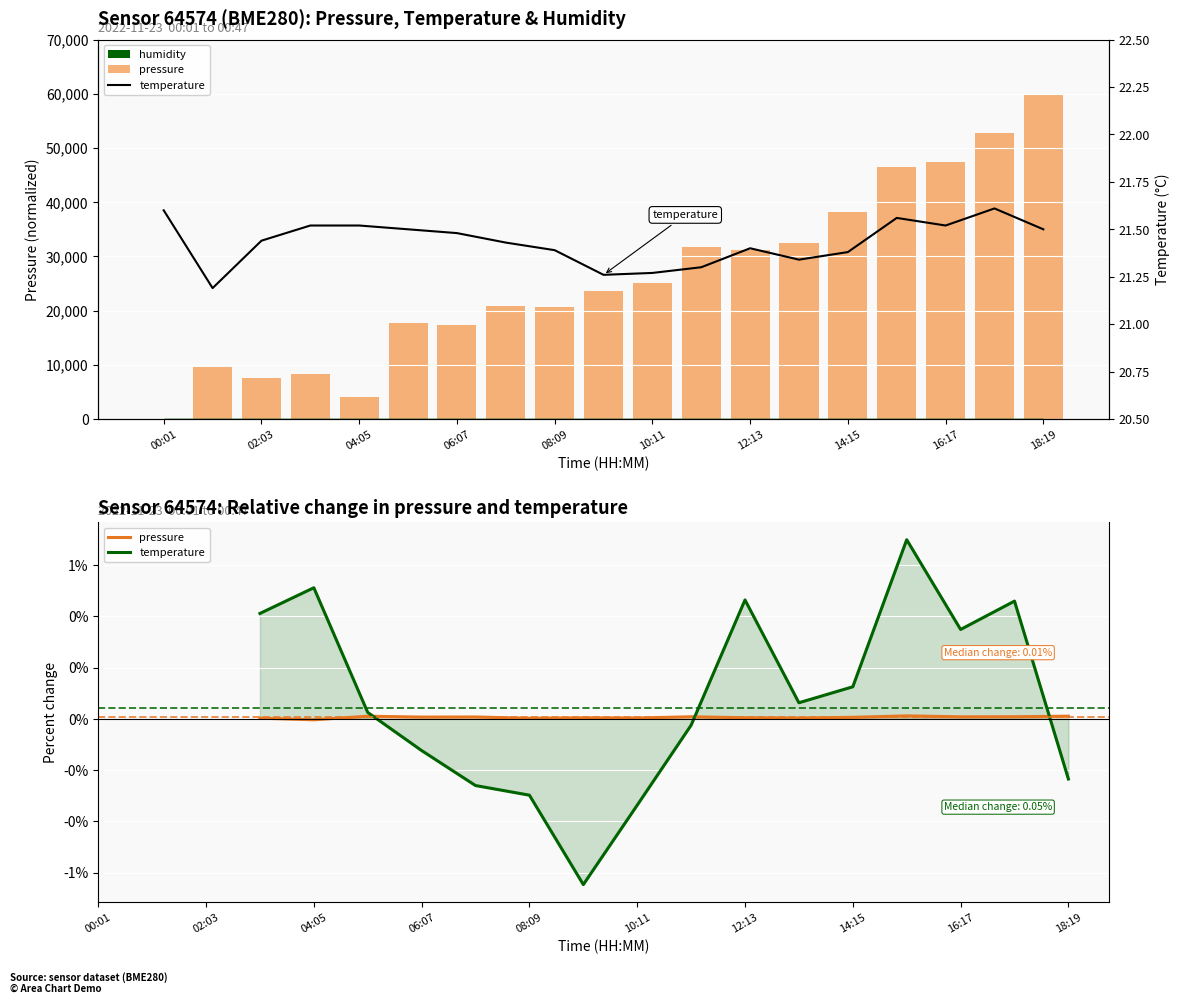

What is the label of the 10th bar from the right?

09:10